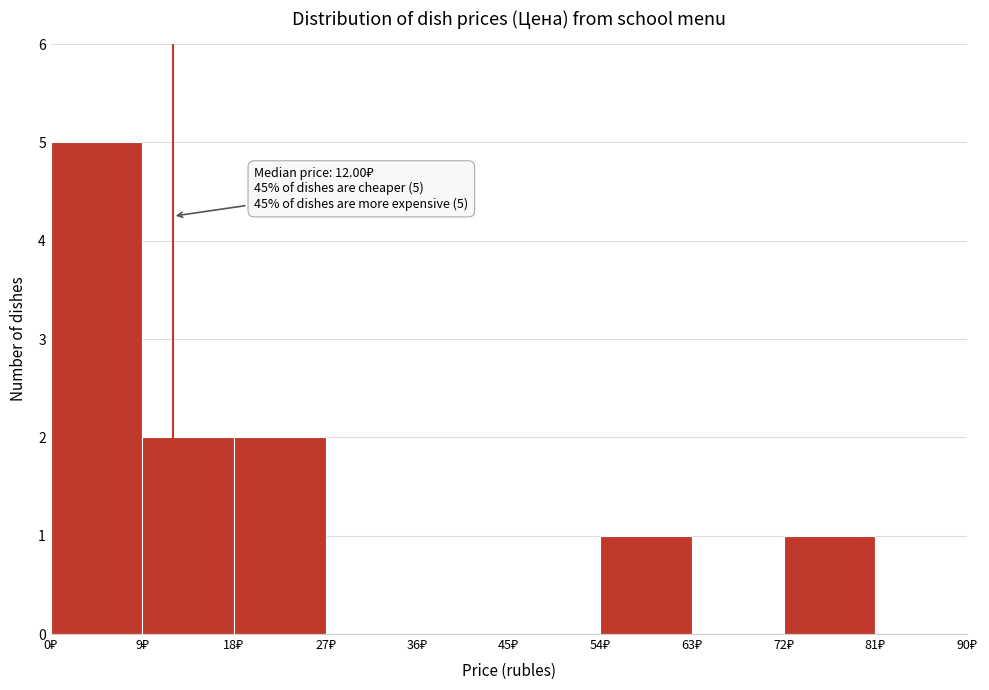

Over which range of the x-axis is the bar tallest?

0 to 9